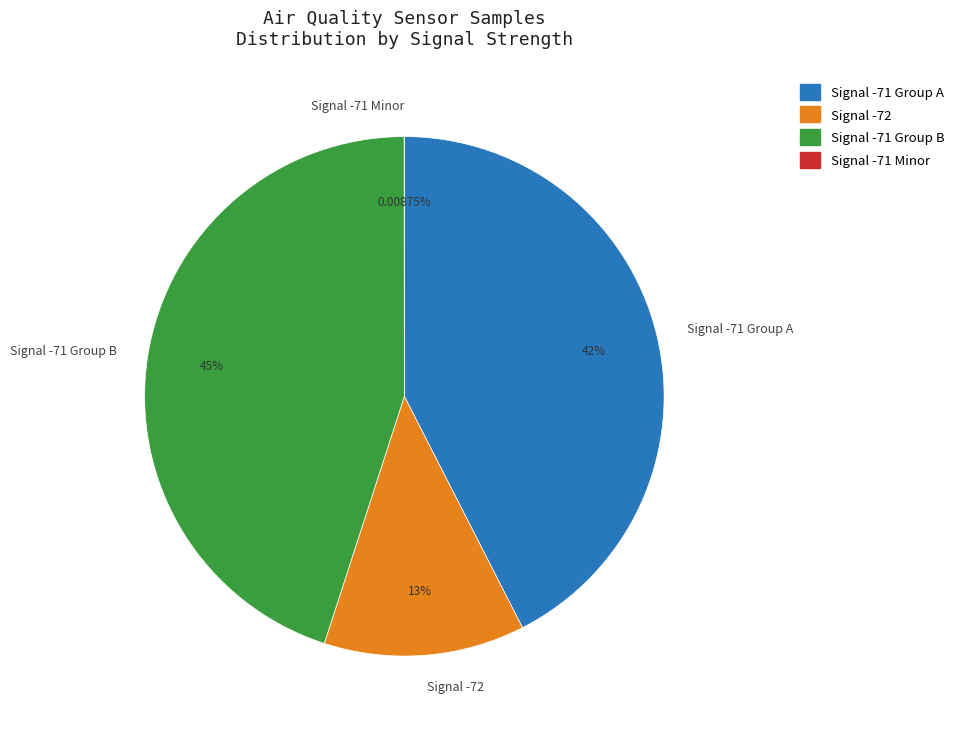

What is the ratio of the value at Signal -72 to the value at Signal -71 Group A?

0.3